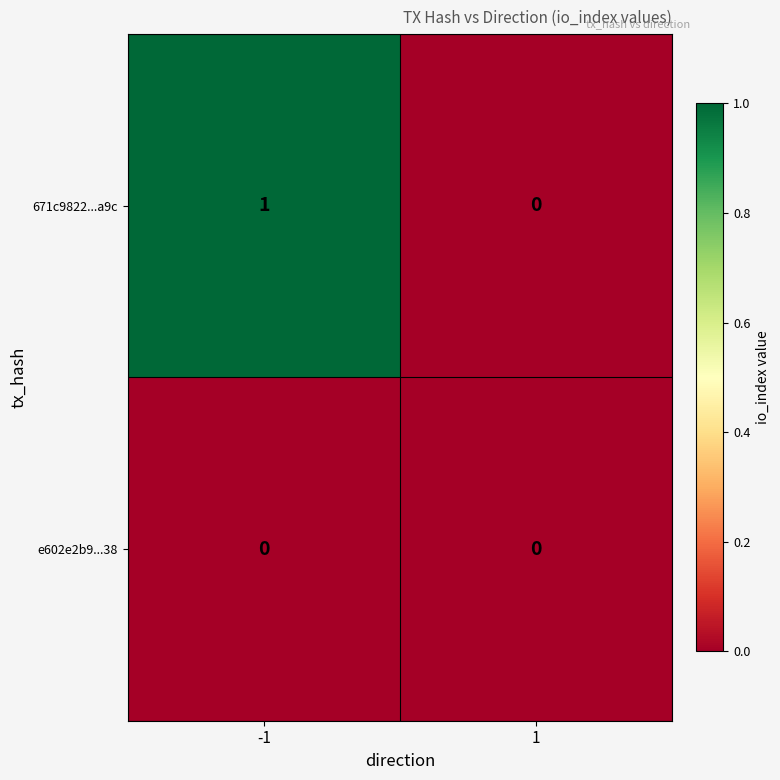

At which category is the sum across all series the highest?

-1